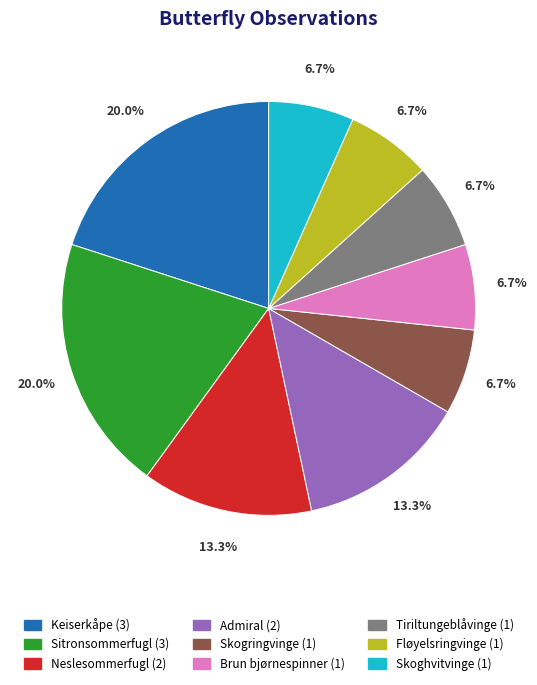

What is the ratio of the value at Skoghvitvinge to the value at Skogringvinge?

1.0